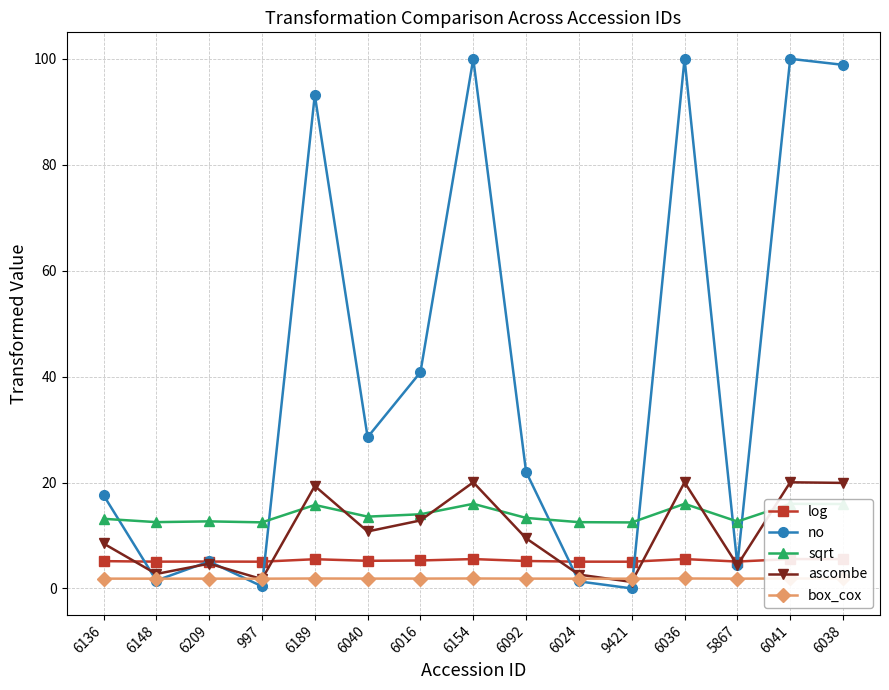

At how many categories does at least one series exceed 35?

6